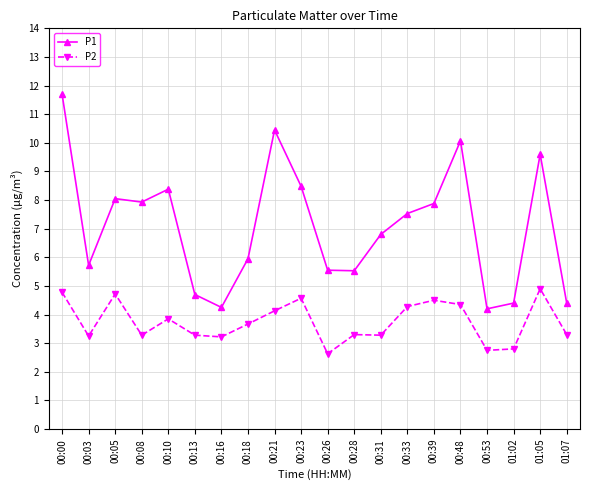

What position from the left is 00:31?

13